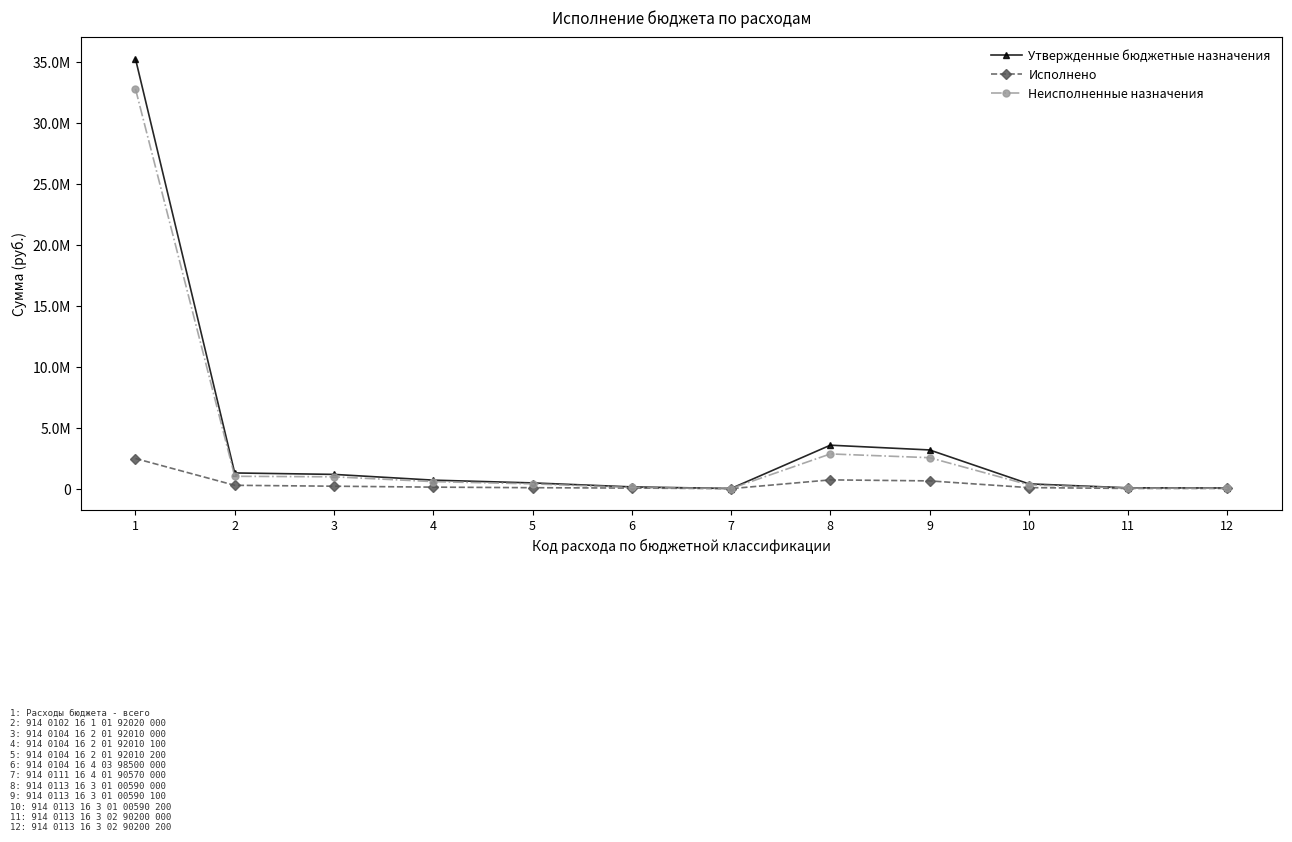

True or false: Неисполненные назначения and Исполнено intersect in this chart.

False